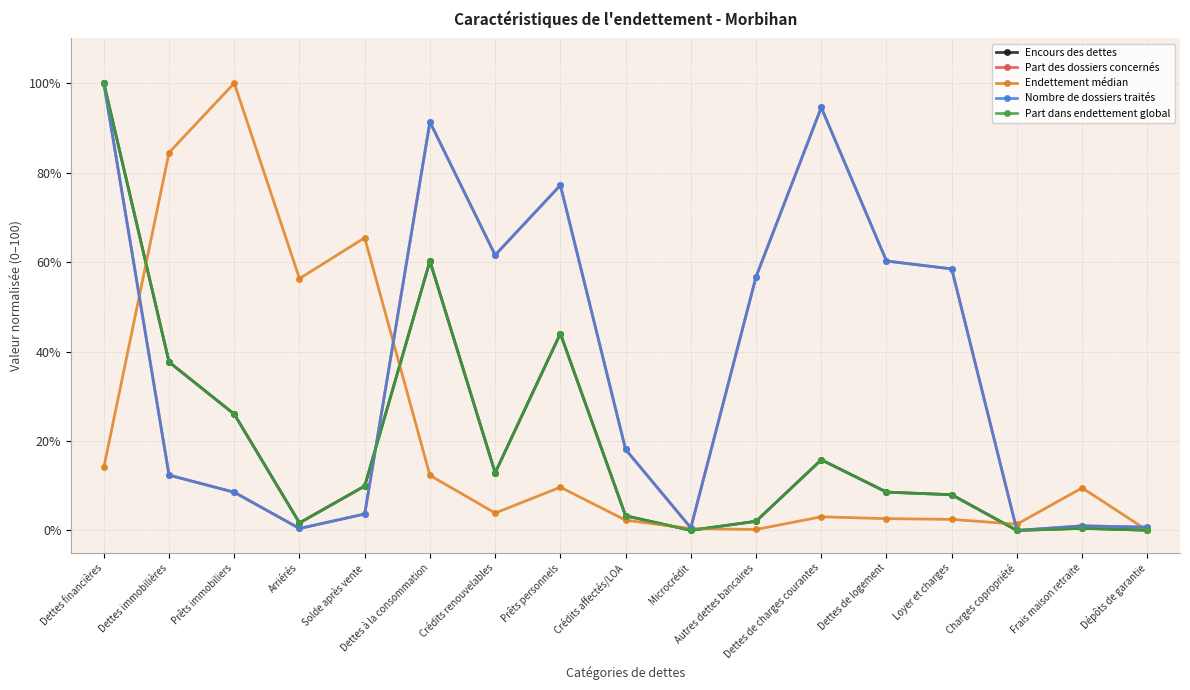

What is the label of the 9th point from the left?

Crédits affectés/LOA